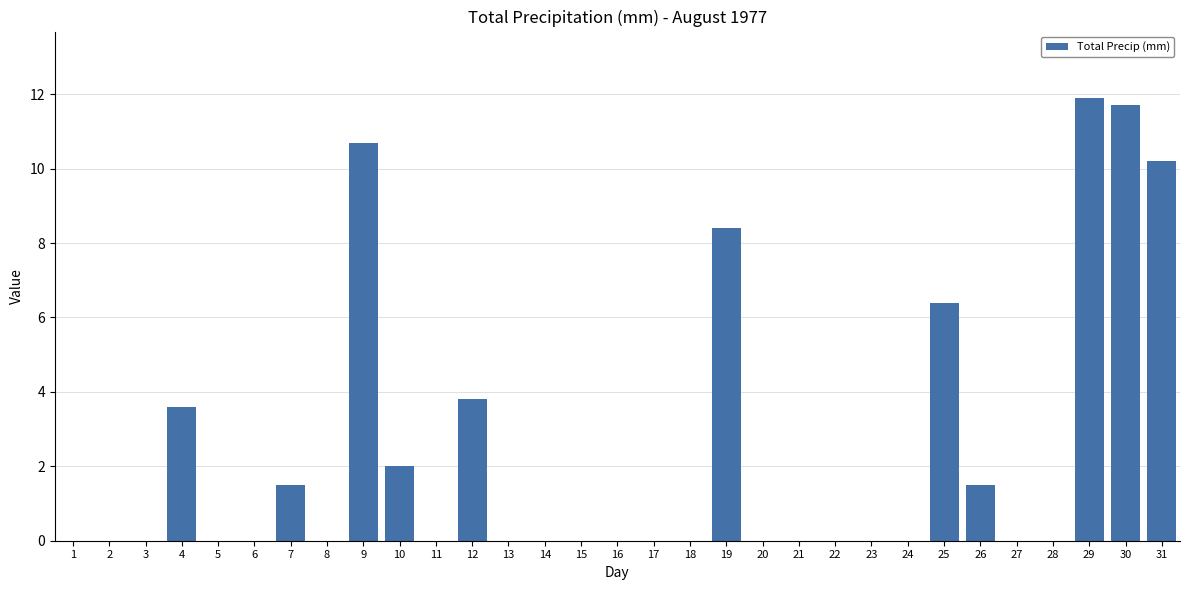

Between 1 and 7, which is larger?

7